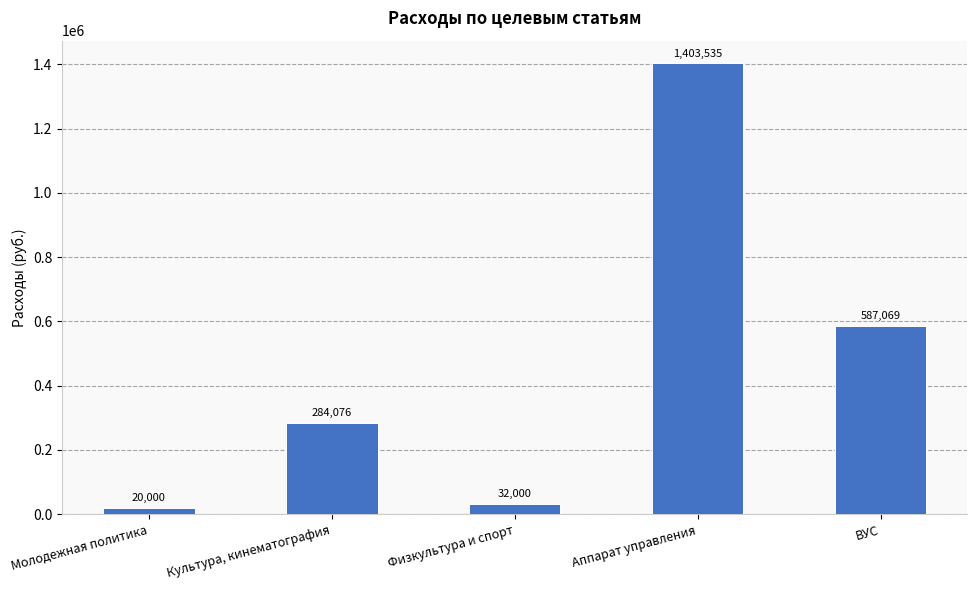

What is the difference between the maximum and minimum values?

1383535.0